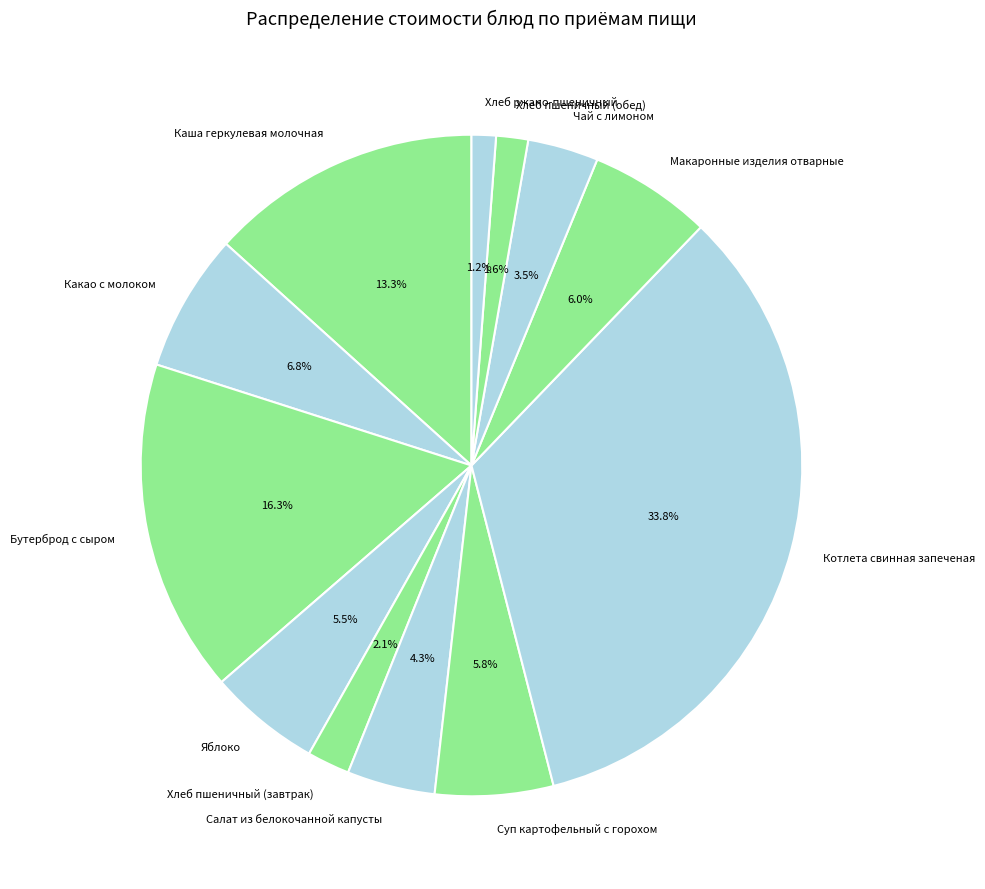

Count the number of slices in the pie.

12